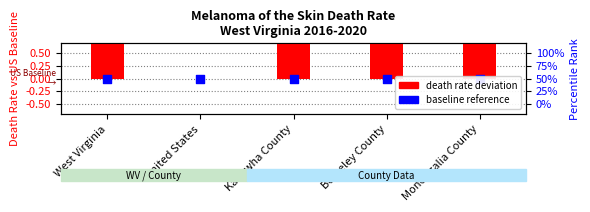

At which category is the sum across all series the highest?

Berkeley County